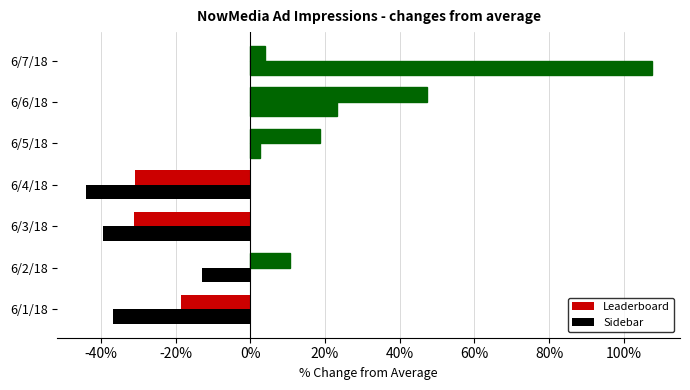

What is the maximum value shown in the chart?

107.5